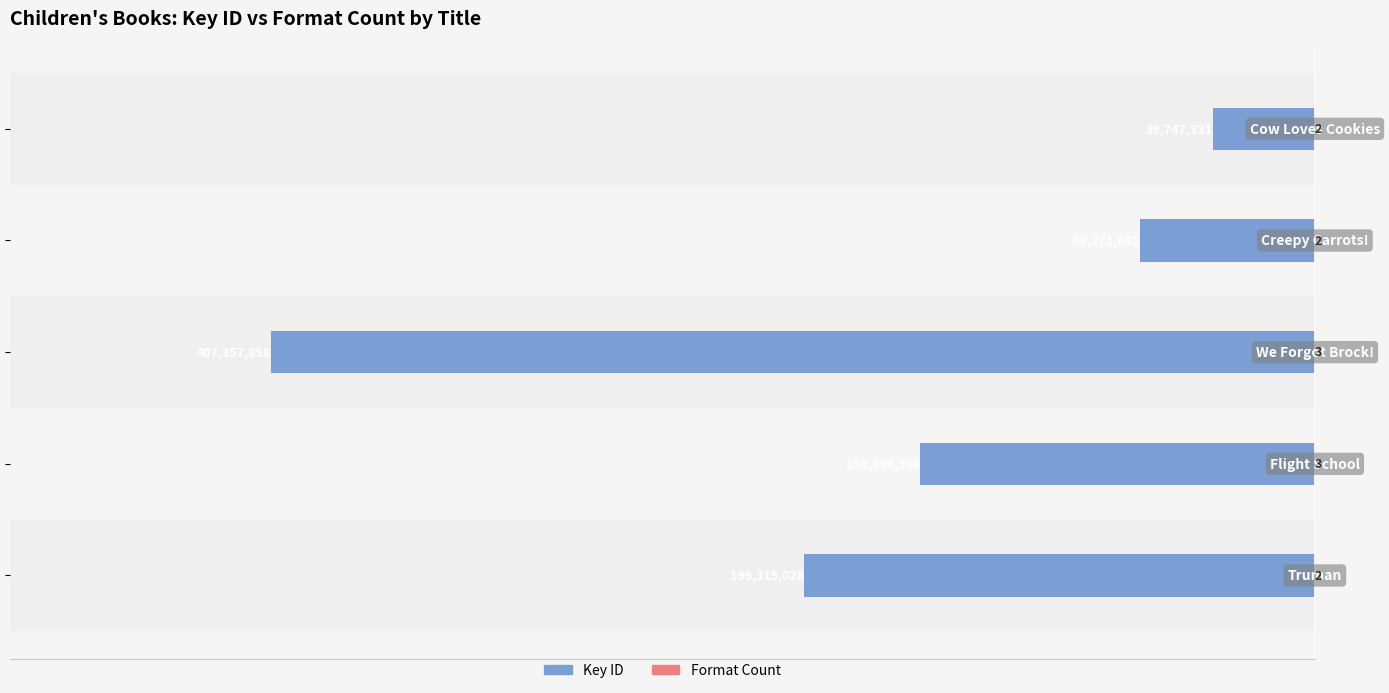

How many data points does each series have?

5